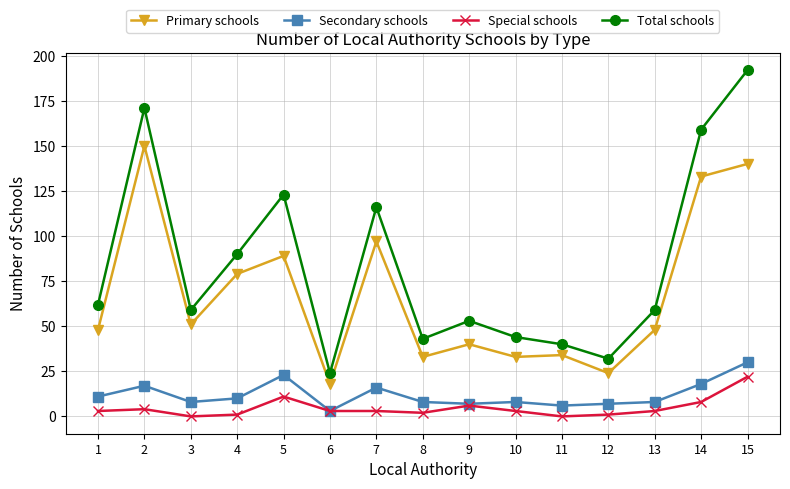

At which label does Primary schools reach its peak?

2